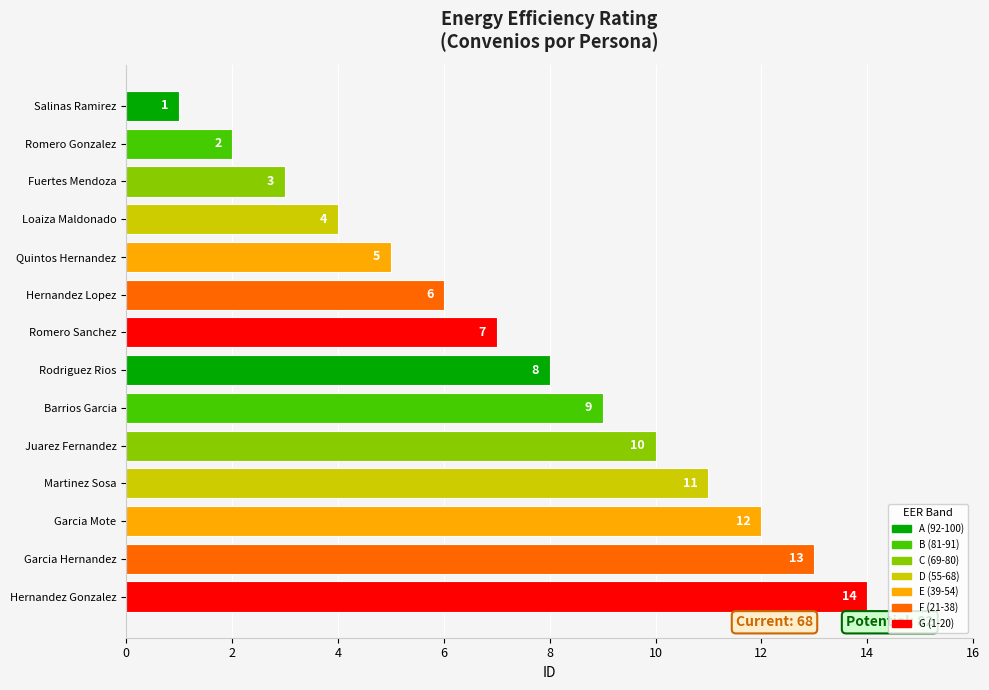

True or false: the data shows 2 at Loaiza Maldonado.

False